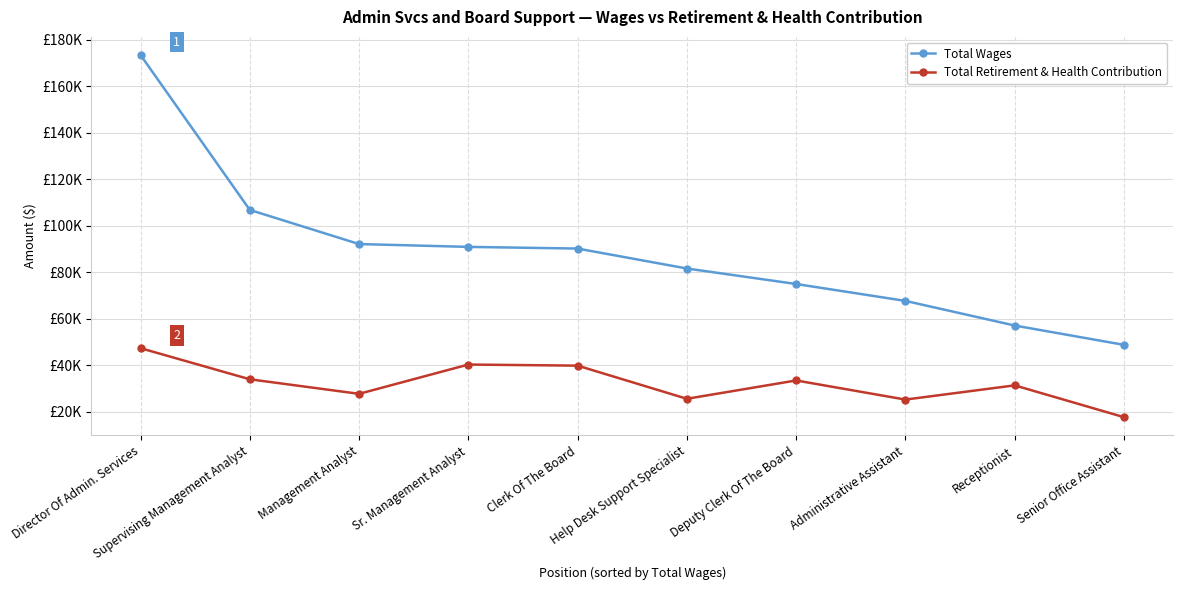

Which has a higher value, Receptionist or Supervising Management Analyst?

Supervising Management Analyst